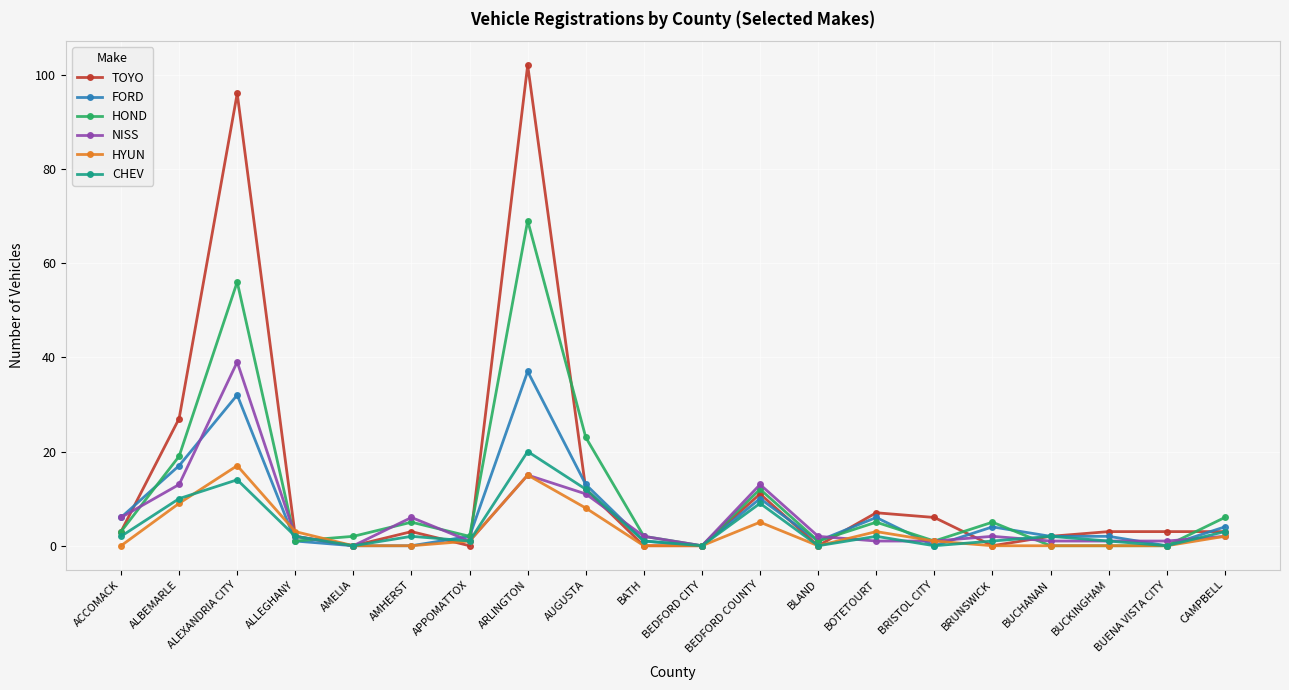

What is the difference between the maximum and minimum values in the FORD series?

37